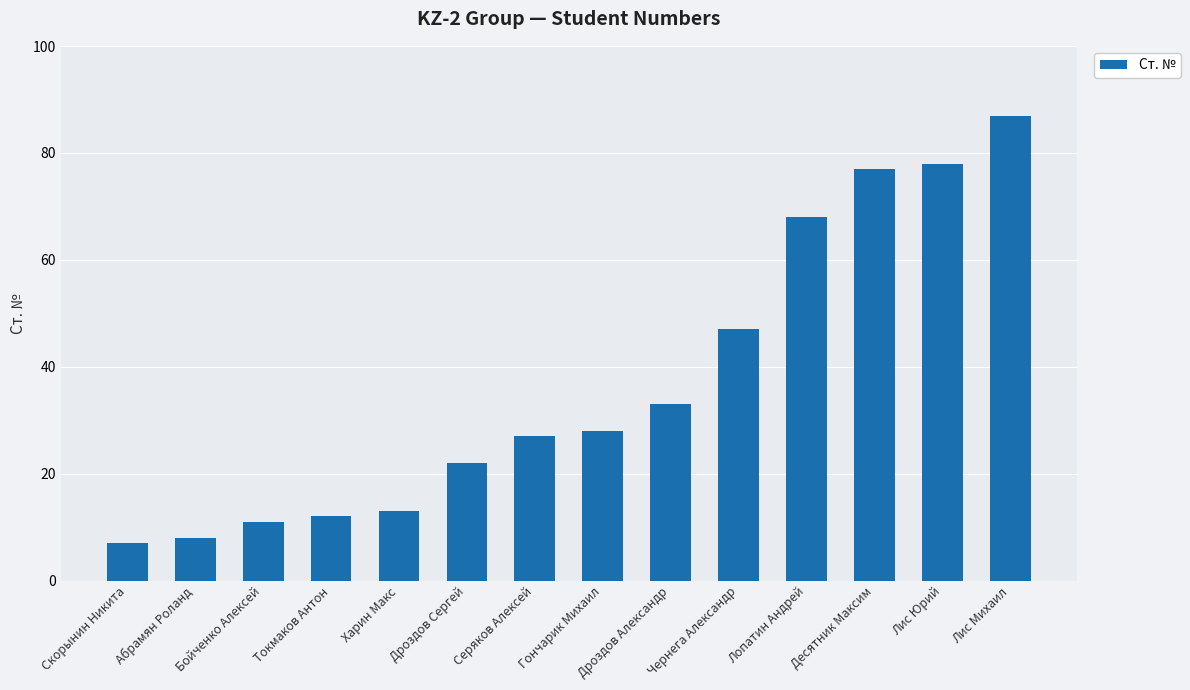

What is the average value?

37